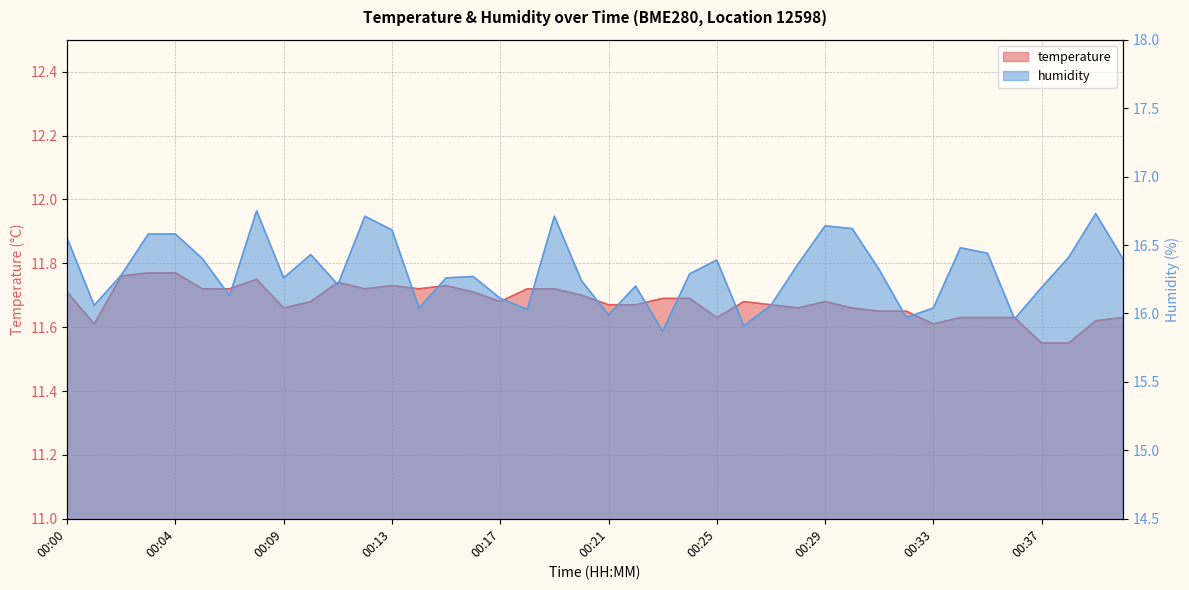

What is the value of the temperature point at the 14th from the left?

11.7